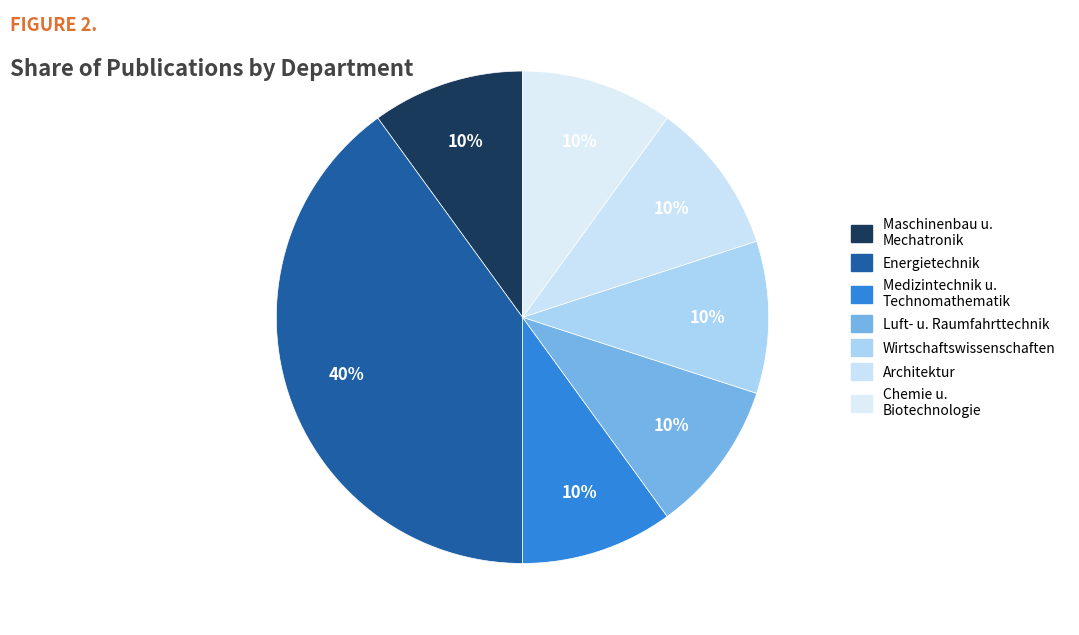

How many segments does this pie chart have?

7